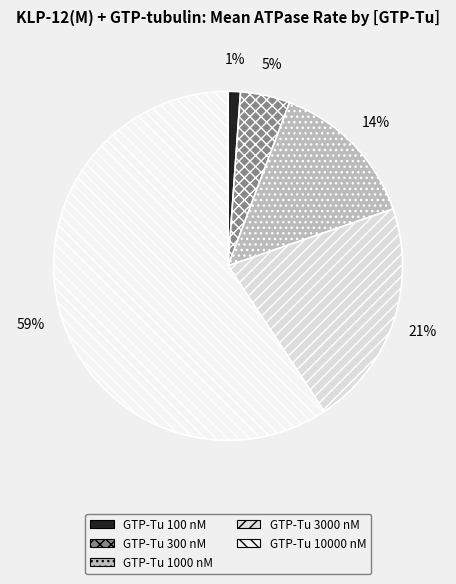

Rank the categories by value from highest to lowest.

GTP-Tu 10000 nM, GTP-Tu 3000 nM, GTP-Tu 1000 nM, GTP-Tu 300 nM, GTP-Tu 100 nM